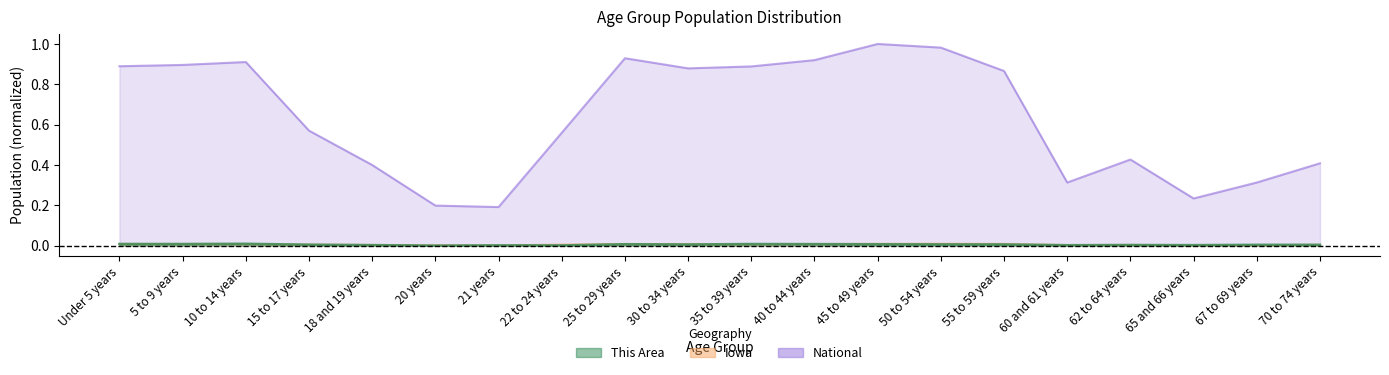

What is the label of the 5th point from the right?

60 and 61 years